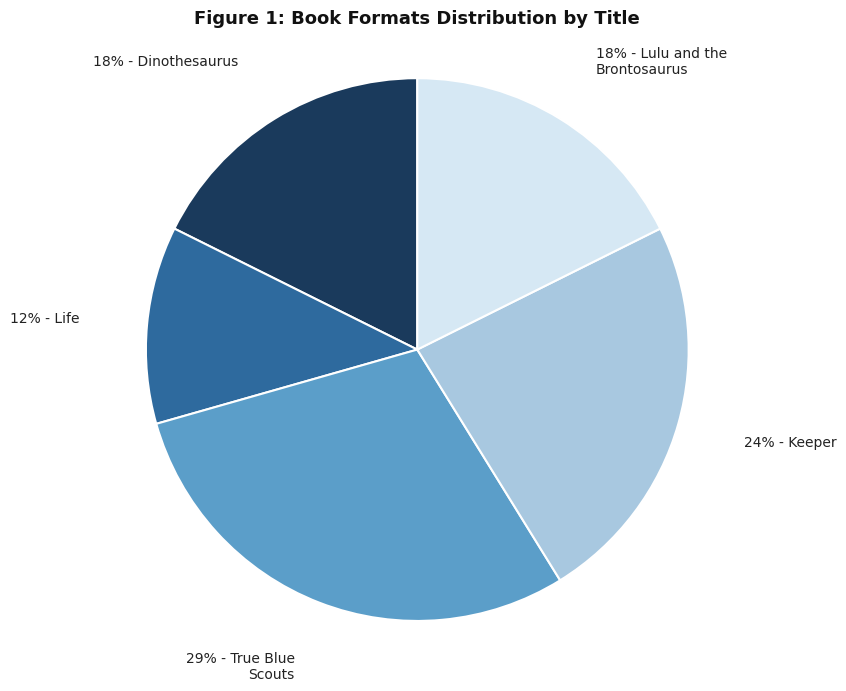

Is there a majority slice in this chart?

No